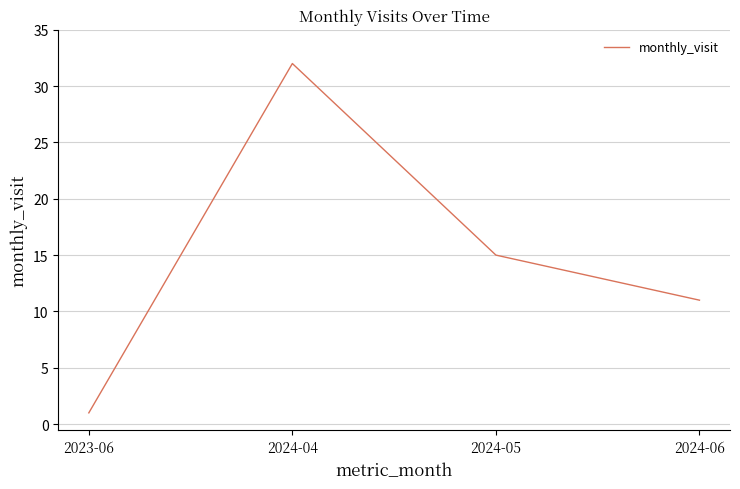

What is the change in value from 2024-04 to 2024-06?

-21